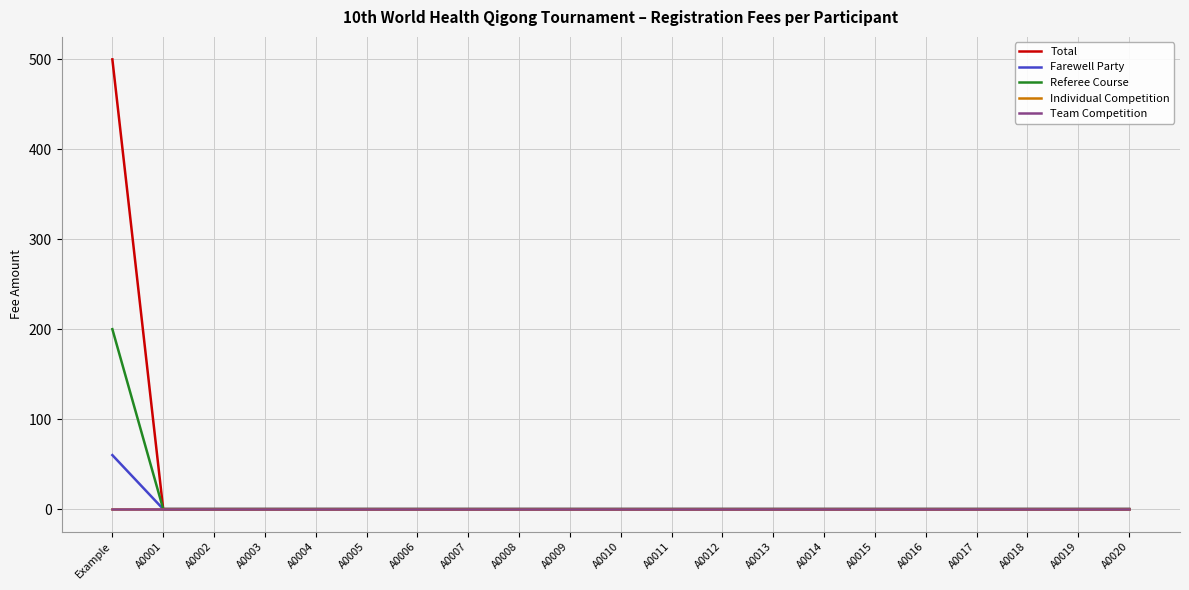

True or false: Individual Competition has more than 2 interior local peaks.

False